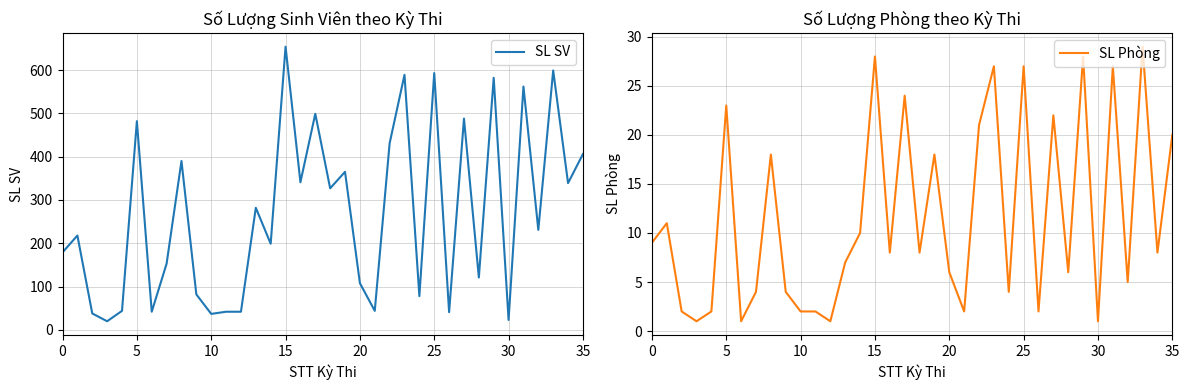

What is the label of the 9th point from the right?

27